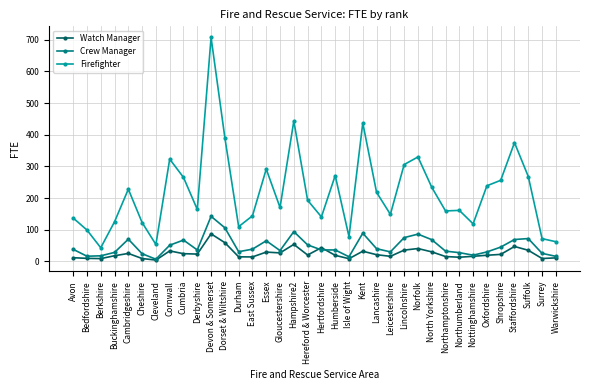

True or false: Crew Manager and Firefighter cross at least once.

False